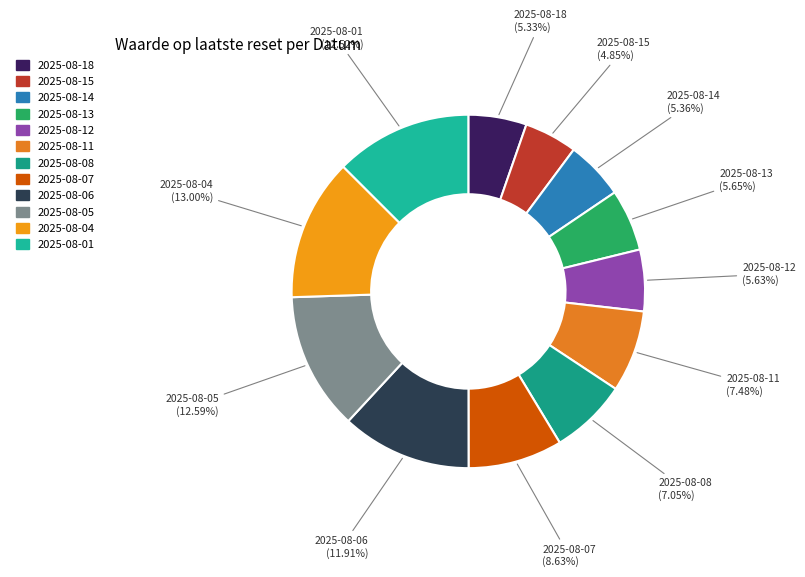

True or false: 2025-08-08 accounts for 17% of the total.

False